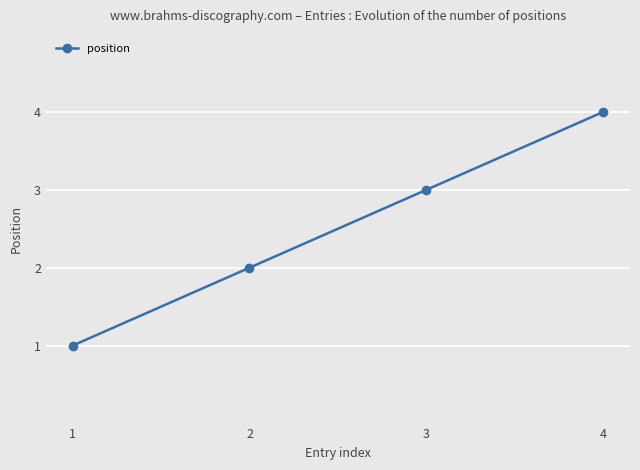

Count the number of data series in this chart.

1